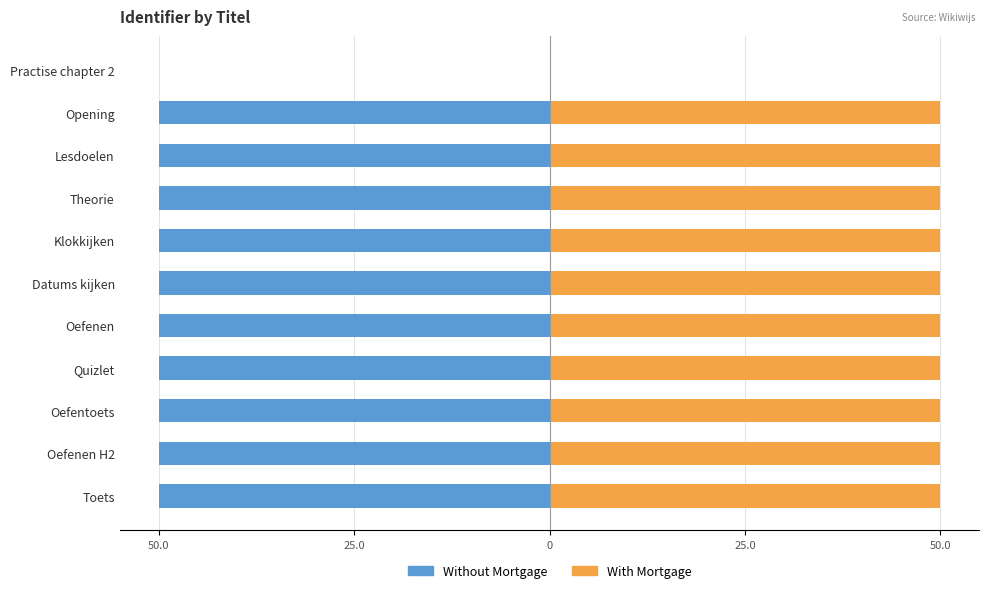

At how many categories does at least one series exceed 49?

10